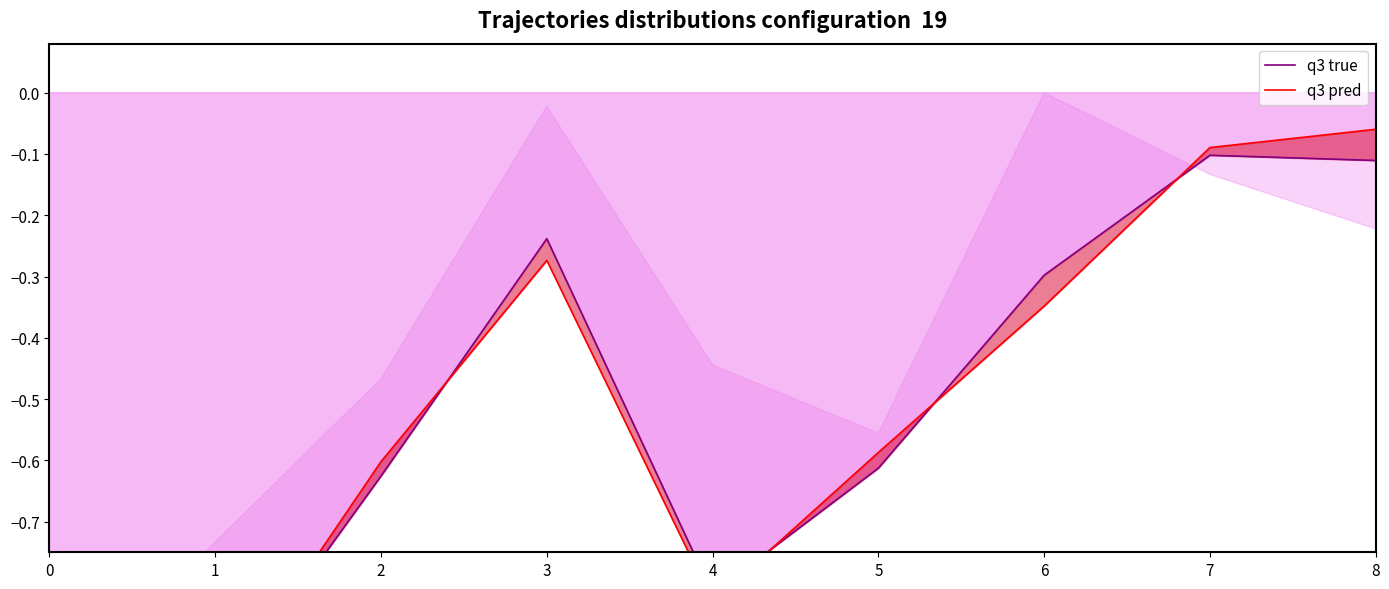

Reading left to right, list all the values displayed in this chart.

q3 true: 0=-0.8	1=-1.0	2=-0.6	3=-0.2	4=-0.8	5=-0.6	6=-0.3	7=-0.1	8=-0.1
q3 pred: 0=-0.8	1=-1.0	2=-0.6	3=-0.3	4=-0.8	5=-0.6	6=-0.3	7=-0.1	8=-0.1